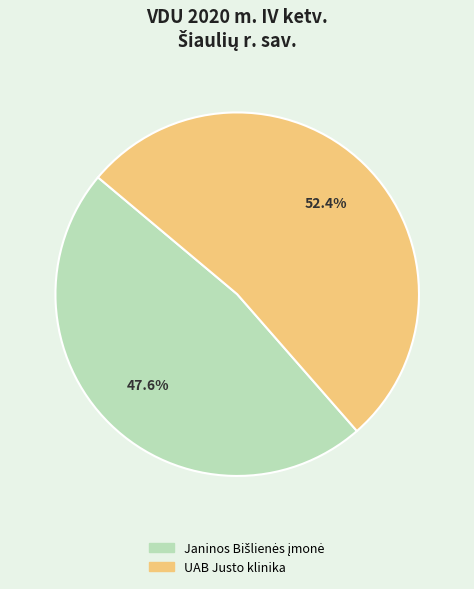

What is the largest slice in the pie chart?

UAB Justo klinika